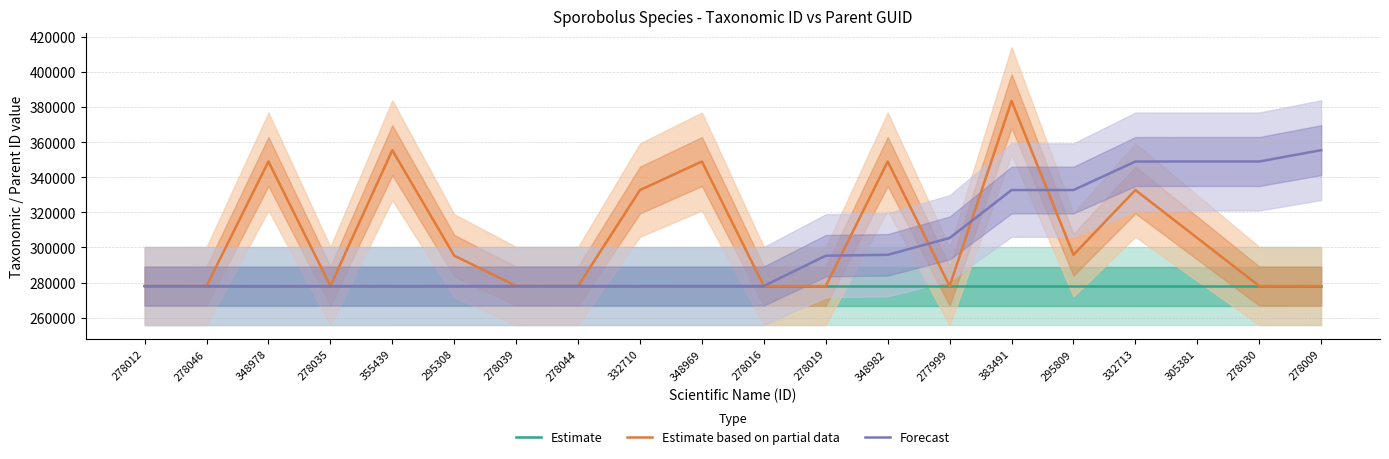

Rank the series by their average value, from highest to lowest.

Estimate based on partial data, Forecast, Estimate